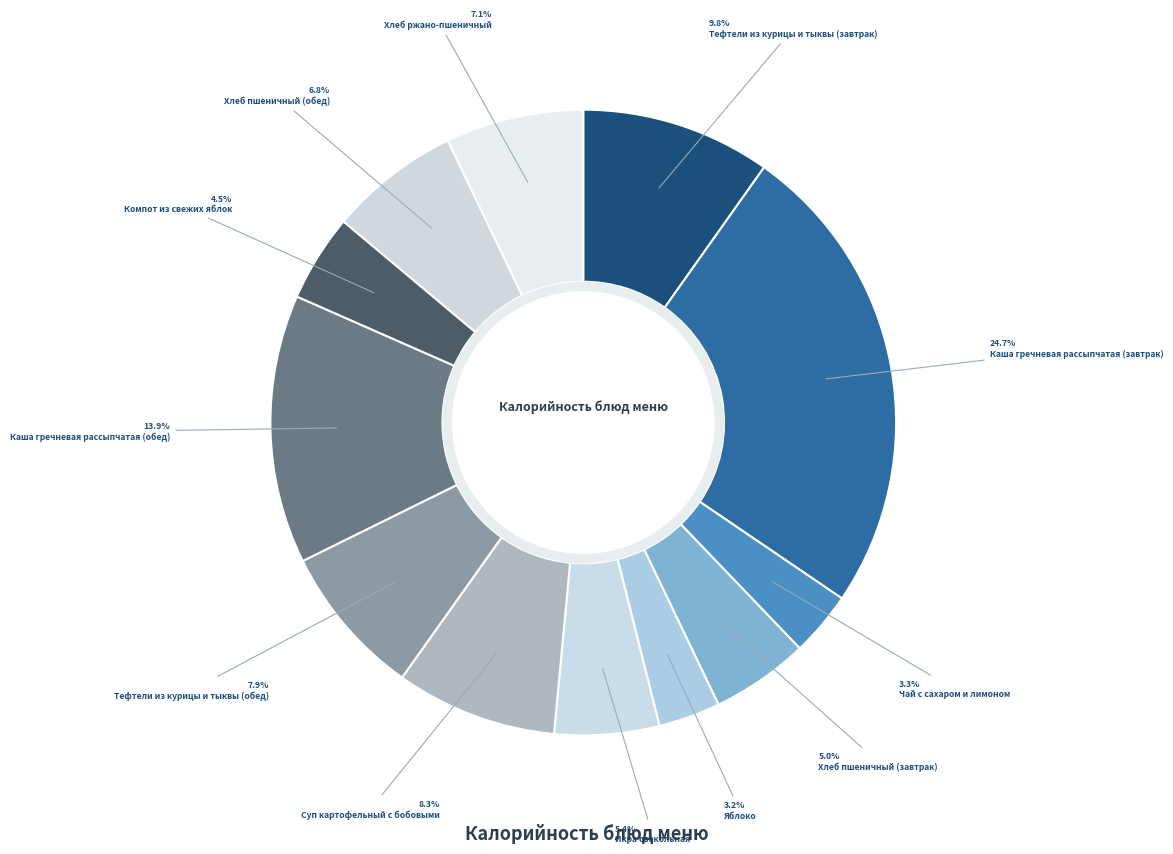

To the nearest percent, what portion does Каша гречневая рассыпчатая (обед) represent?

14%